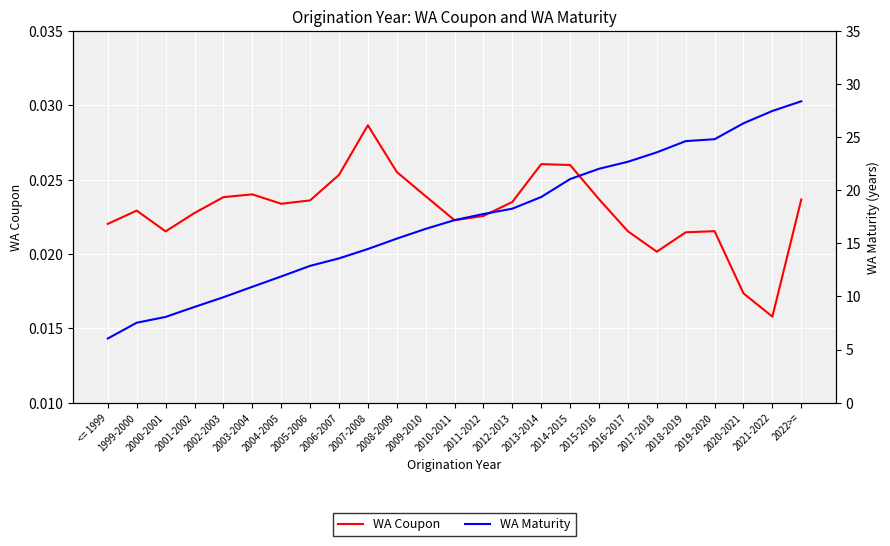

The value of WA Coupon at 2009-2010 is 0.0. True or false?

False